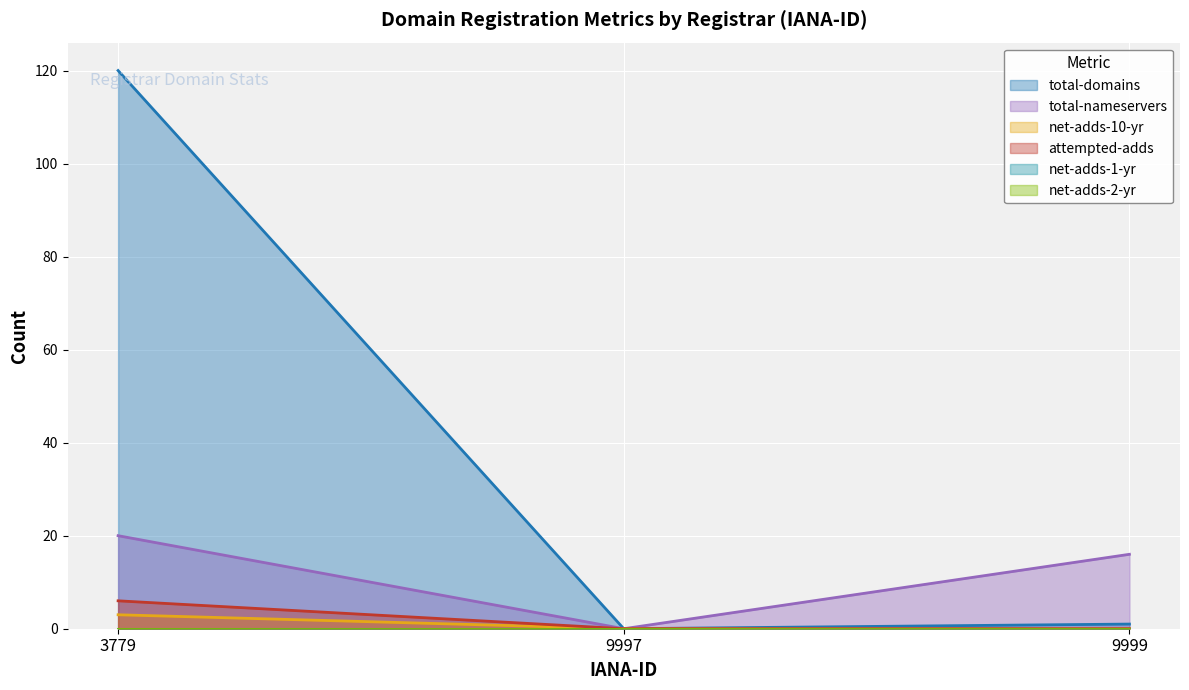

At which label does net-adds-10-yr reach its minimum?

9997